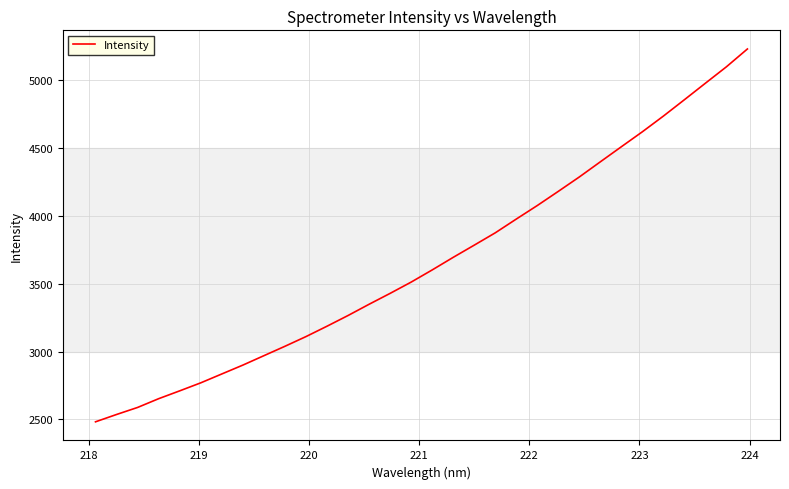

What is the difference between the maximum and minimum values?

2747.6